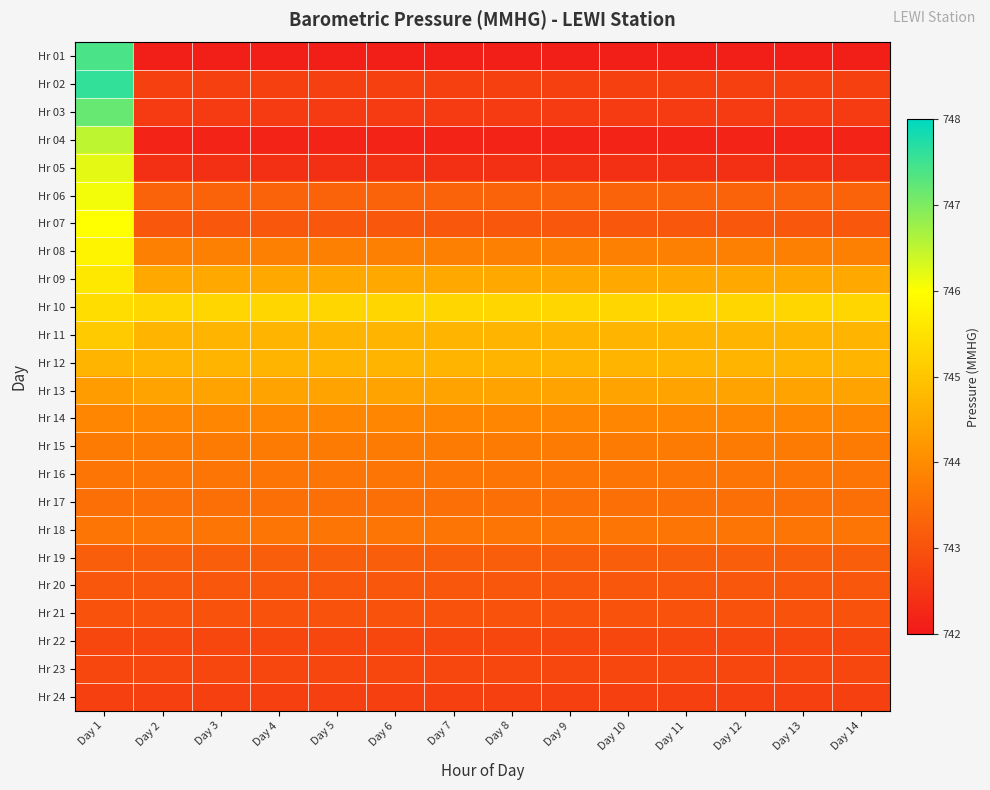

Reading left to right, what are all the values shown in this chart?

Hr 01: Day 1=747.4	Day 2=742.1	Day 3=742.1	Day 4=742.1	Day 5=742.1	Day 6=742.1	Day 7=742.1	Day 8=742.1	Day 9=742.1	Day 10=742.1	Day 11=742.1	Day 12=742.1	Day 13=742.1	Day 14=742.1
Hr 02: Day 1=747.6	Day 2=742.7	Day 3=742.7	Day 4=742.7	Day 5=742.7	Day 6=742.7	Day 7=742.7	Day 8=742.7	Day 9=742.7	Day 10=742.7	Day 11=742.7	Day 12=742.7	Day 13=742.7	Day 14=742.7
Hr 03: Day 1=747.2	Day 2=742.6	Day 3=742.6	Day 4=742.6	Day 5=742.6	Day 6=742.6	Day 7=742.6	Day 8=742.6	Day 9=742.6	Day 10=742.6	Day 11=742.6	Day 12=742.6	Day 13=742.6	Day 14=742.6
Hr 04: Day 1=746.5	Day 2=742.2	Day 3=742.2	Day 4=742.2	Day 5=742.2	Day 6=742.2	Day 7=742.2	Day 8=742.2	Day 9=742.2	Day 10=742.2	Day 11=742.2	Day 12=742.2	Day 13=742.2	Day 14=742.2
Hr 05: Day 1=746.2	Day 2=742.4	Day 3=742.4	Day 4=742.4	Day 5=742.4	Day 6=742.4	Day 7=742.4	Day 8=742.4	Day 9=742.4	Day 10=742.4	Day 11=742.4	Day 12=742.4	Day 13=742.4	Day 14=742.4
Hr 06: Day 1=746.1	Day 2=743.3	Day 3=743.3	Day 4=743.3	Day 5=743.3	Day 6=743.3	Day 7=743.3	Day 8=743.3	Day 9=743.3	Day 10=743.3	Day 11=743.3	Day 12=743.3	Day 13=743.3	Day 14=743.3
Hr 07: Day 1=746.0	Day 2=743.1	Day 3=743.1	Day 4=743.1	Day 5=743.1	Day 6=743.1	Day 7=743.1	Day 8=743.1	Day 9=743.1	Day 10=743.1	Day 11=743.1	Day 12=743.1	Day 13=743.1	Day 14=743.1
Hr 08: Day 1=745.8	Day 2=743.8	Day 3=743.8	Day 4=743.8	Day 5=743.8	Day 6=743.8	Day 7=743.8	Day 8=743.8	Day 9=743.8	Day 10=743.8	Day 11=743.8	Day 12=743.8	Day 13=743.8	Day 14=743.8
Hr 09: Day 1=745.6	Day 2=744.5	Day 3=744.5	Day 4=744.5	Day 5=744.5	Day 6=744.5	Day 7=744.5	Day 8=744.5	Day 9=744.5	Day 10=744.5	Day 11=744.5	Day 12=744.5	Day 13=744.5	Day 14=744.5
Hr 10: Day 1=745.4	Day 2=745.3	Day 3=745.3	Day 4=745.3	Day 5=745.3	Day 6=745.3	Day 7=745.3	Day 8=745.3	Day 9=745.3	Day 10=745.3	Day 11=745.3	Day 12=745.3	Day 13=745.3	Day 14=745.3
Hr 11: Day 1=745.1	Day 2=744.7	Day 3=744.7	Day 4=744.7	Day 5=744.7	Day 6=744.7	Day 7=744.7	Day 8=744.7	Day 9=744.7	Day 10=744.7	Day 11=744.7	Day 12=744.7	Day 13=744.7	Day 14=744.7
Hr 12: Day 1=744.7	Day 2=744.7	Day 3=744.7	Day 4=744.7	Day 5=744.7	Day 6=744.7	Day 7=744.7	Day 8=744.7	Day 9=744.7	Day 10=744.7	Day 11=744.7	Day 12=744.7	Day 13=744.7	Day 14=744.7
Hr 13: Day 1=744.3	Day 2=744.4	Day 3=744.4	Day 4=744.4	Day 5=744.4	Day 6=744.4	Day 7=744.4	Day 8=744.4	Day 9=744.4	Day 10=744.4	Day 11=744.4	Day 12=744.4	Day 13=744.4	Day 14=744.4
Hr 14: Day 1=743.9	Day 2=743.9	Day 3=743.9	Day 4=743.9	Day 5=743.9	Day 6=743.9	Day 7=743.9	Day 8=743.9	Day 9=743.9	Day 10=743.9	Day 11=743.9	Day 12=743.9	Day 13=743.9	Day 14=743.9
Hr 15: Day 1=743.7	Day 2=743.7	Day 3=743.7	Day 4=743.7	Day 5=743.7	Day 6=743.7	Day 7=743.7	Day 8=743.7	Day 9=743.7	Day 10=743.7	Day 11=743.7	Day 12=743.7	Day 13=743.7	Day 14=743.7
Hr 16: Day 1=743.6	Day 2=743.6	Day 3=743.6	Day 4=743.6	Day 5=743.6	Day 6=743.6	Day 7=743.6	Day 8=743.6	Day 9=743.6	Day 10=743.6	Day 11=743.6	Day 12=743.6	Day 13=743.6	Day 14=743.6
Hr 17: Day 1=743.5	Day 2=743.5	Day 3=743.5	Day 4=743.5	Day 5=743.5	Day 6=743.5	Day 7=743.5	Day 8=743.5	Day 9=743.5	Day 10=743.5	Day 11=743.5	Day 12=743.5	Day 13=743.5	Day 14=743.5
Hr 18: Day 1=743.6	Day 2=743.6	Day 3=743.6	Day 4=743.6	Day 5=743.6	Day 6=743.6	Day 7=743.6	Day 8=743.6	Day 9=743.6	Day 10=743.6	Day 11=743.6	Day 12=743.6	Day 13=743.6	Day 14=743.6
Hr 19: Day 1=743.2	Day 2=743.2	Day 3=743.2	Day 4=743.2	Day 5=743.2	Day 6=743.2	Day 7=743.2	Day 8=743.2	Day 9=743.2	Day 10=743.2	Day 11=743.2	Day 12=743.2	Day 13=743.2	Day 14=743.2
Hr 20: Day 1=743.1	Day 2=743.1	Day 3=743.1	Day 4=743.1	Day 5=743.1	Day 6=743.1	Day 7=743.1	Day 8=743.1	Day 9=743.1	Day 10=743.1	Day 11=743.1	Day 12=743.1	Day 13=743.1	Day 14=743.1
Hr 21: Day 1=743.0	Day 2=743.0	Day 3=743.0	Day 4=743.0	Day 5=743.0	Day 6=743.0	Day 7=743.0	Day 8=743.0	Day 9=743.0	Day 10=743.0	Day 11=743.0	Day 12=743.0	Day 13=743.0	Day 14=743.0
Hr 22: Day 1=742.8	Day 2=742.8	Day 3=742.8	Day 4=742.8	Day 5=742.8	Day 6=742.8	Day 7=742.8	Day 8=742.8	Day 9=742.8	Day 10=742.8	Day 11=742.8	Day 12=742.8	Day 13=742.8	Day 14=742.8
Hr 23: Day 1=742.8	Day 2=742.8	Day 3=742.8	Day 4=742.8	Day 5=742.8	Day 6=742.8	Day 7=742.8	Day 8=742.8	Day 9=742.8	Day 10=742.8	Day 11=742.8	Day 12=742.8	Day 13=742.8	Day 14=742.8
Hr 24: Day 1=742.7	Day 2=742.7	Day 3=742.7	Day 4=742.7	Day 5=742.7	Day 6=742.7	Day 7=742.7	Day 8=742.7	Day 9=742.7	Day 10=742.7	Day 11=742.7	Day 12=742.7	Day 13=742.7	Day 14=742.7